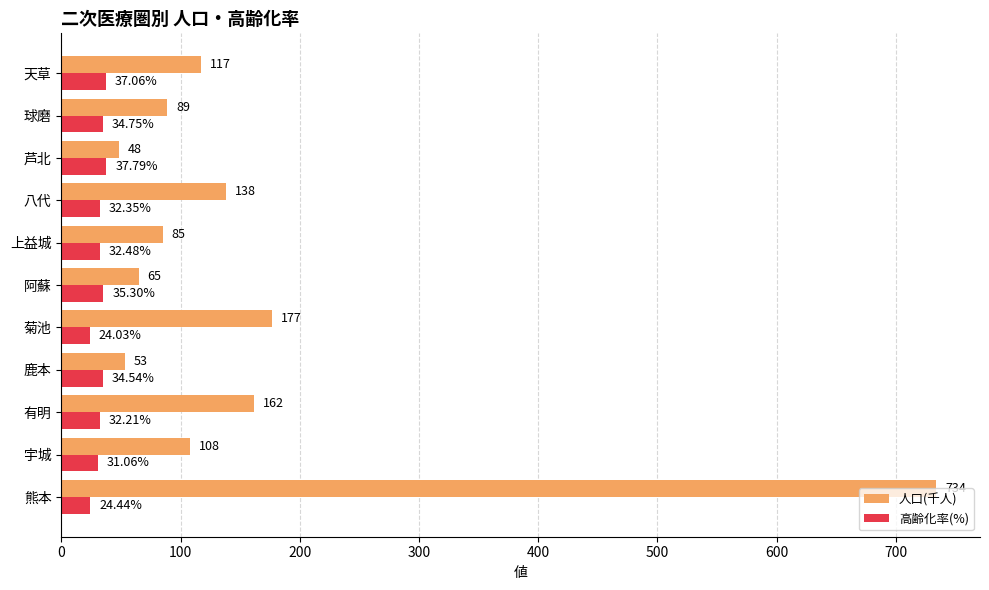

How many data points in 高齢化率(%) are above 32?

8